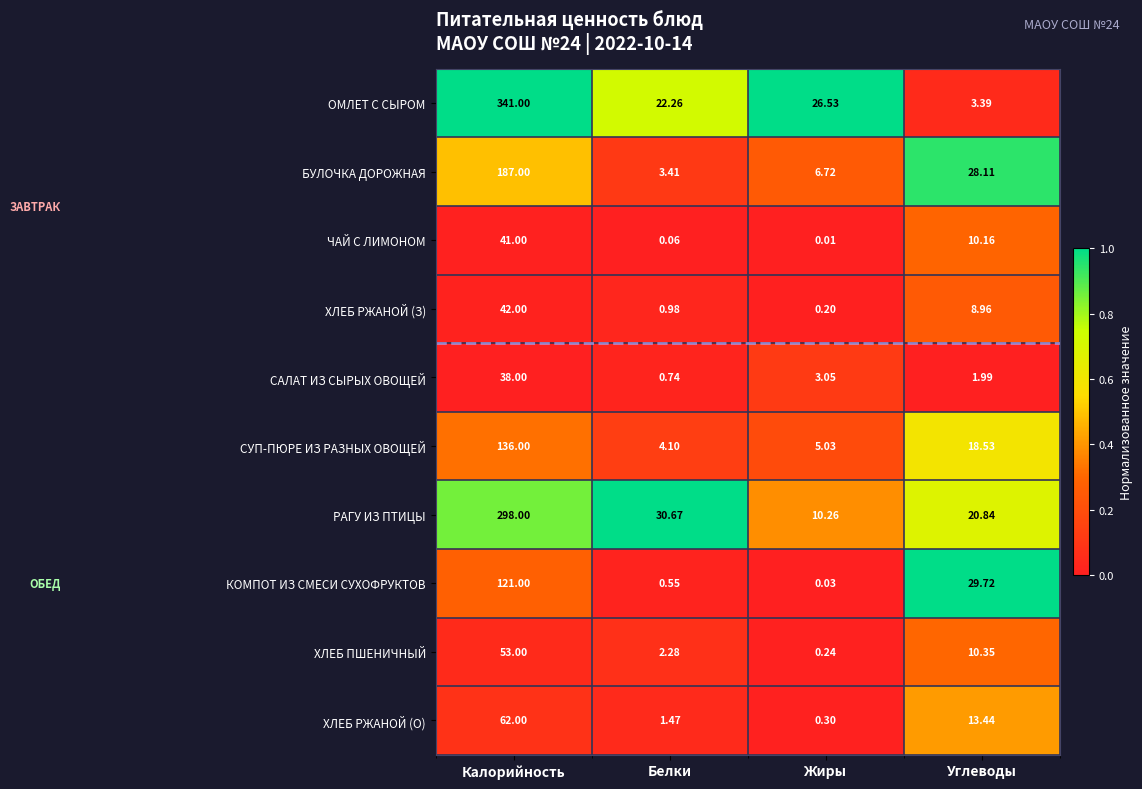

Rank the series by their maximum value, from lowest to highest.

САЛАТ ИЗ СЫРЫХ ОВОЩЕЙ, ЧАЙ С ЛИМОНОМ, ХЛЕБ РЖАНОЙ (З), ХЛЕБ ПШЕНИЧНЫЙ, ХЛЕБ РЖАНОЙ (О), КОМПОТ ИЗ СМЕСИ СУХОФРУКТОВ, СУП-ПЮРЕ ИЗ РАЗНЫХ ОВОЩЕЙ, БУЛОЧКА ДОРОЖНАЯ, РАГУ ИЗ ПТИЦЫ, ОМЛЕТ С СЫРОМ